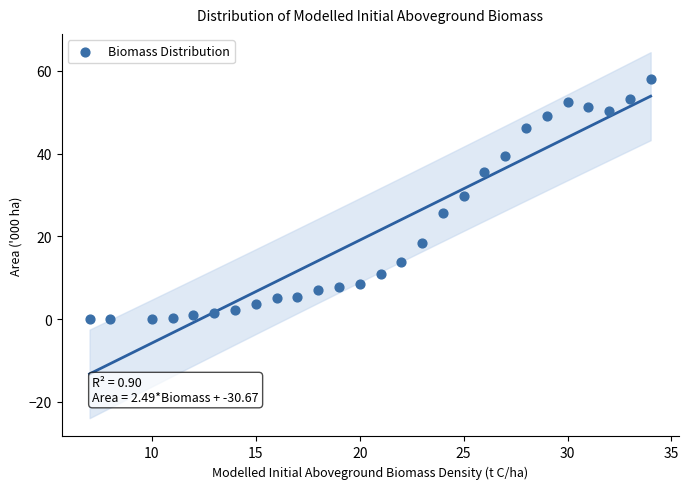

What is the range of X values (max minus min)?

27.0